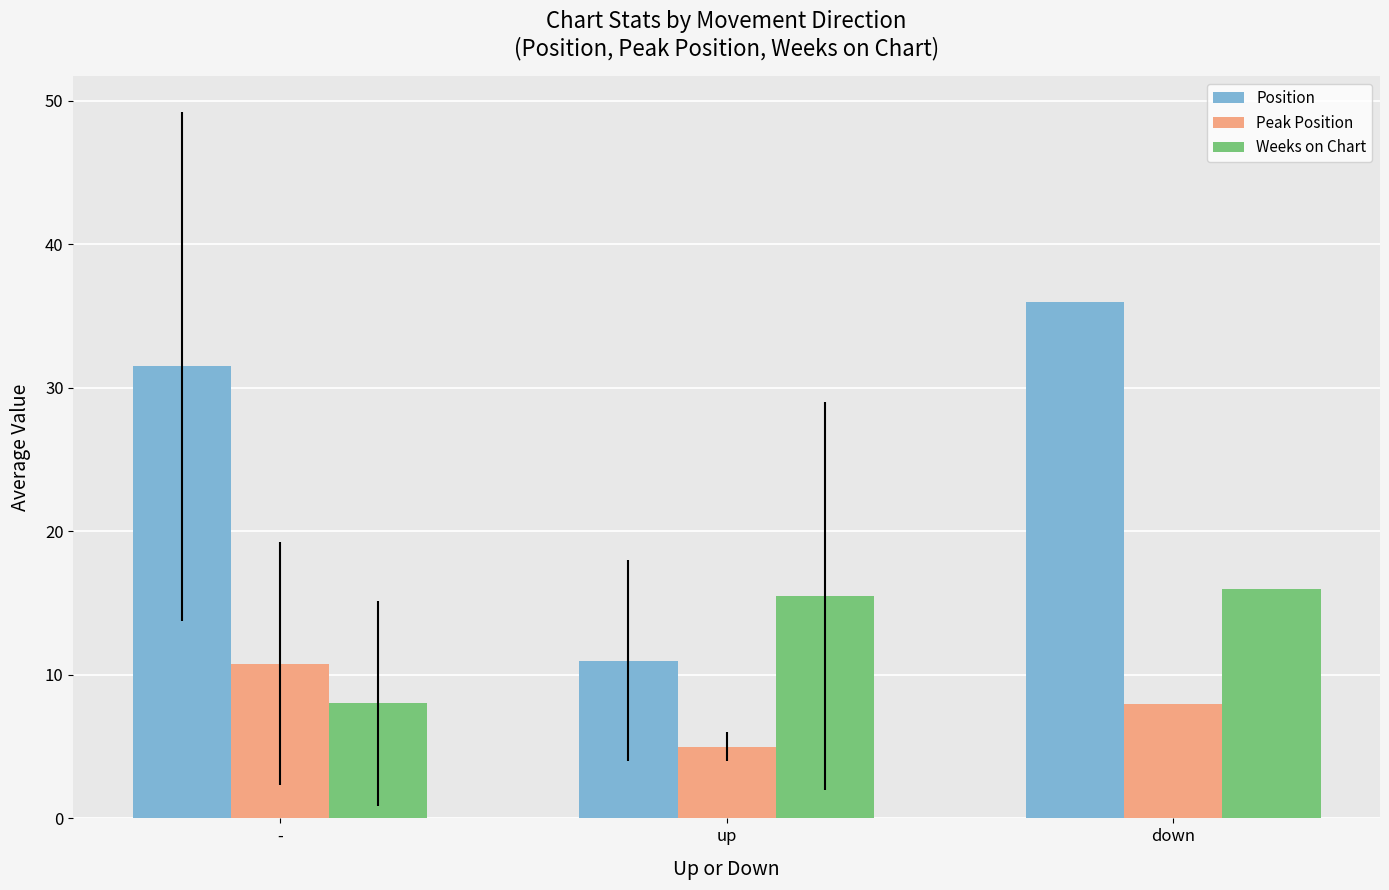

Between - and up, which series saw the biggest shift?

Position